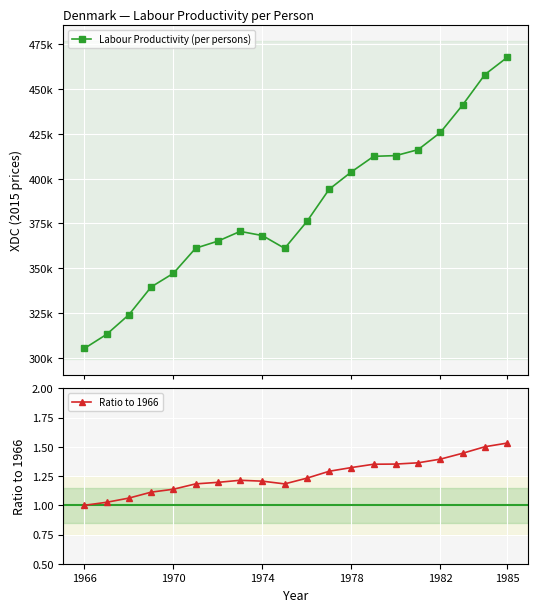

Which category has the highest value in the Ratio to 1966 series?

1985